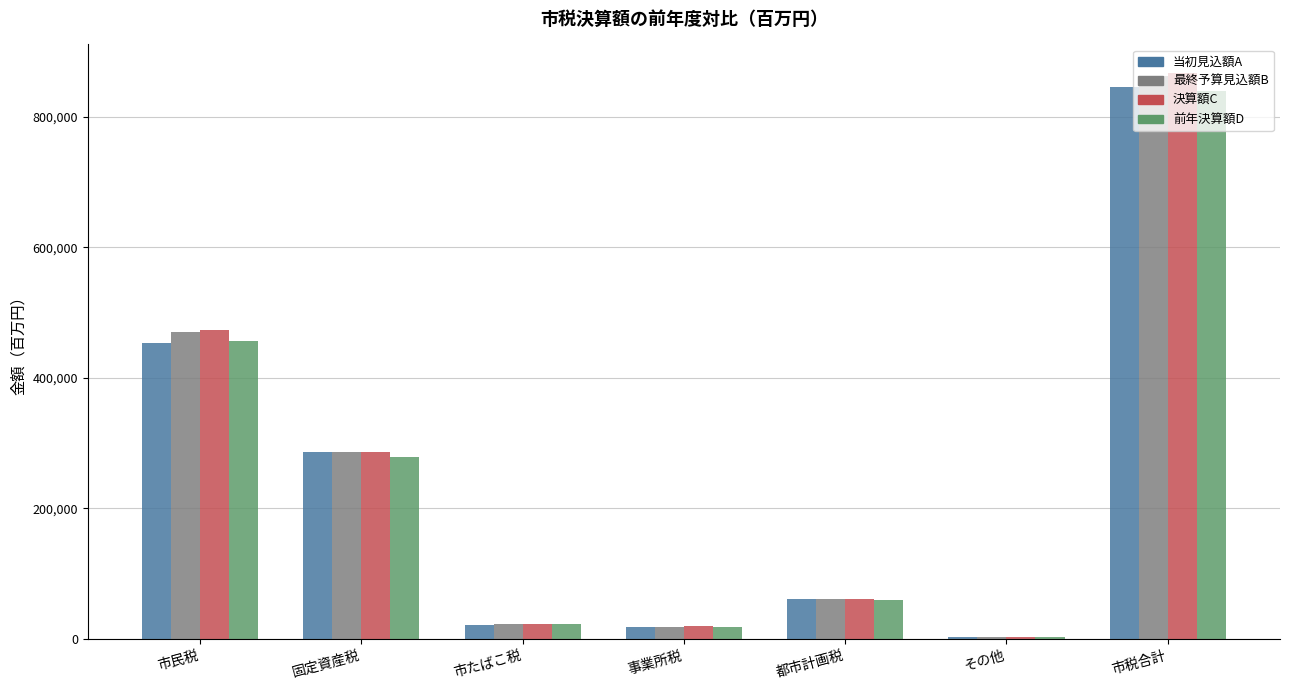

What is the total value across all series at その他?

13737